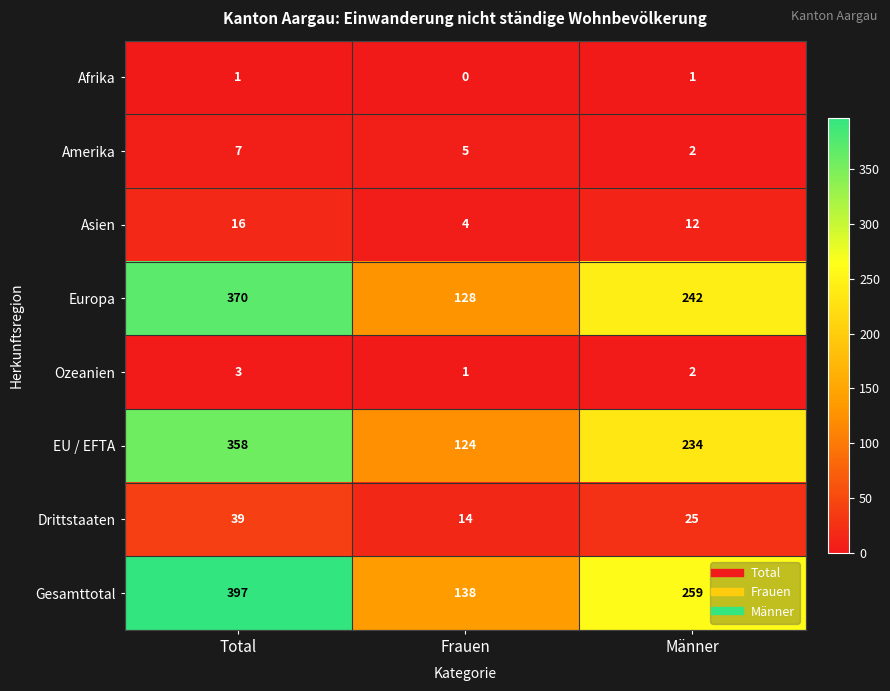

Which series has the largest total across all categories?

Gesamttotal